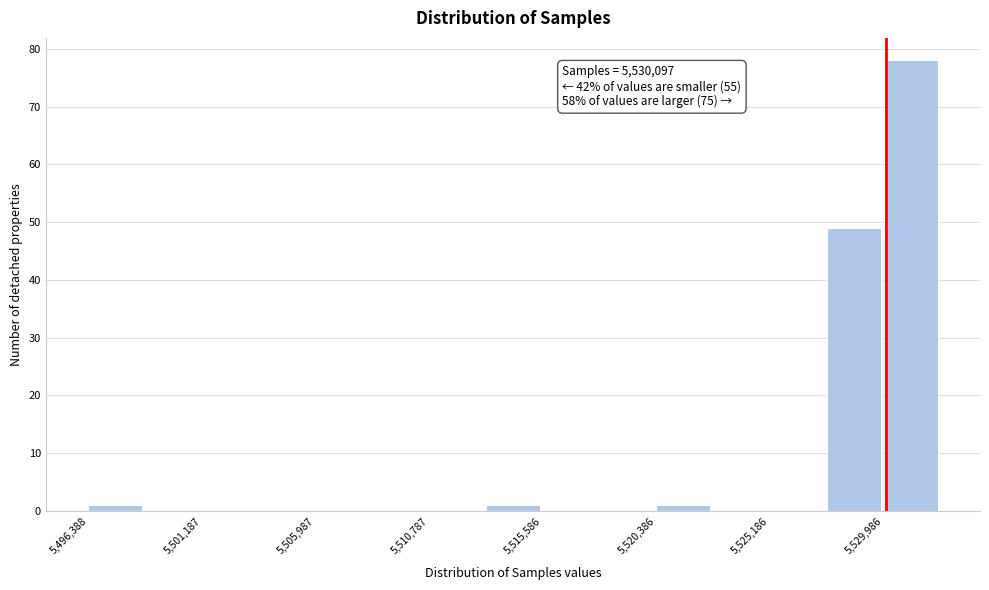

Over which range of the x-axis is the bar tallest?

5530000 to 5532500